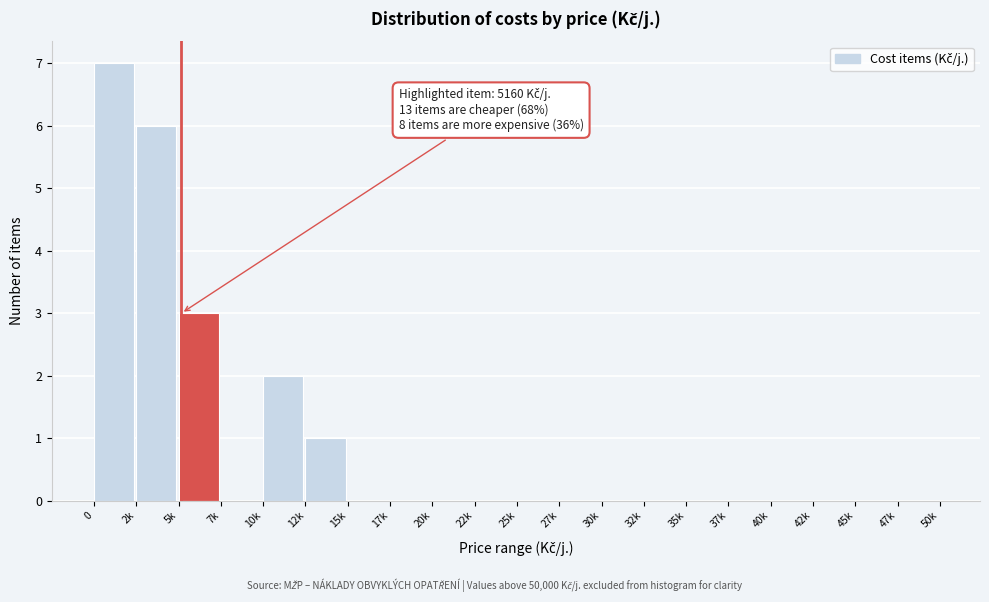

Reading left to right, extract all data points from this chart.

0=7	2k=6	5k=3	7k=0	10k=2	12k=1	15k=0	17k=0	20k=0	22k=0	25k=0	27k=0	30k=0	32k=0	35k=0	37k=0	40k=0	42k=0	45k=0	47k=0